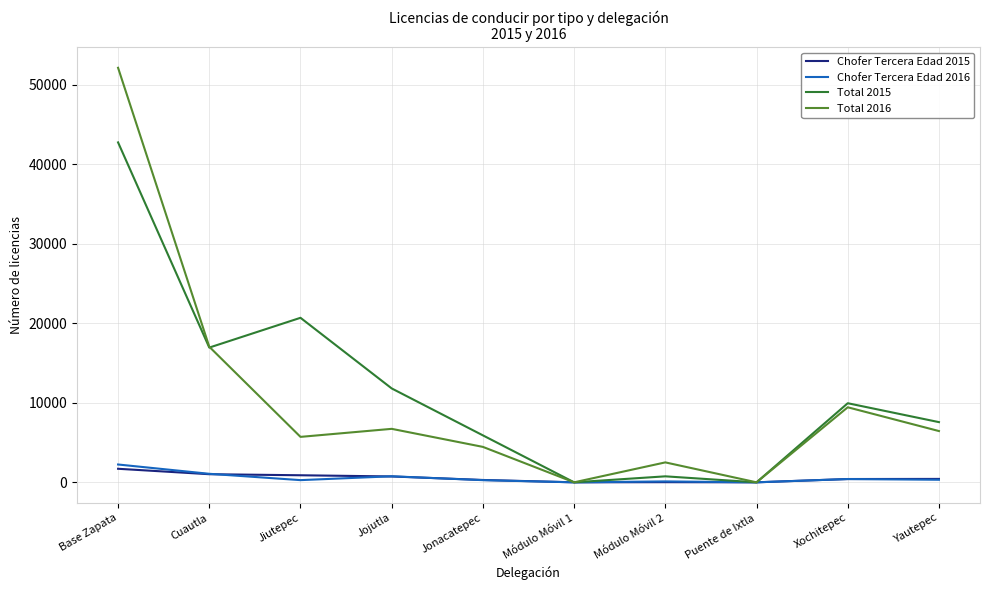

What is the average value of the Total 2016 series?

10444